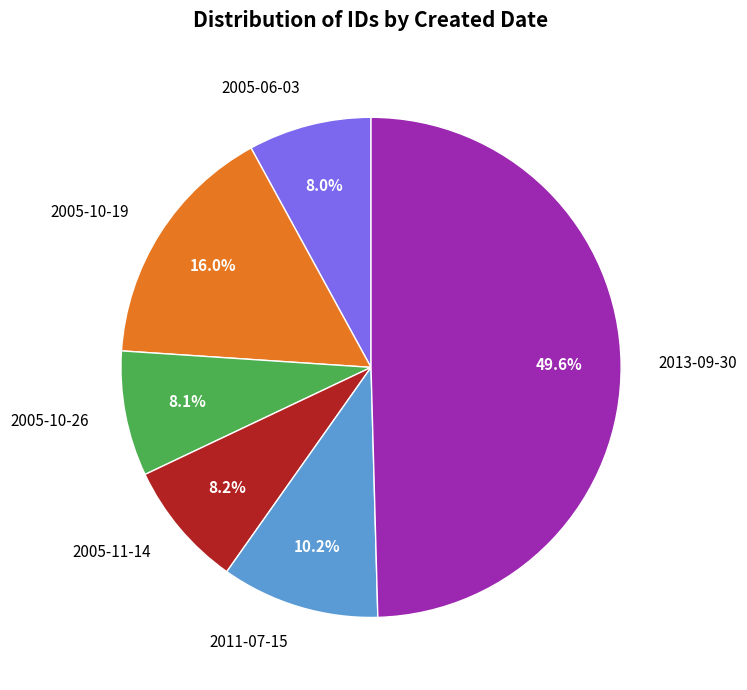

What is the ratio of the value at 2013-09-30 to the value at 2011-07-15?

4.9